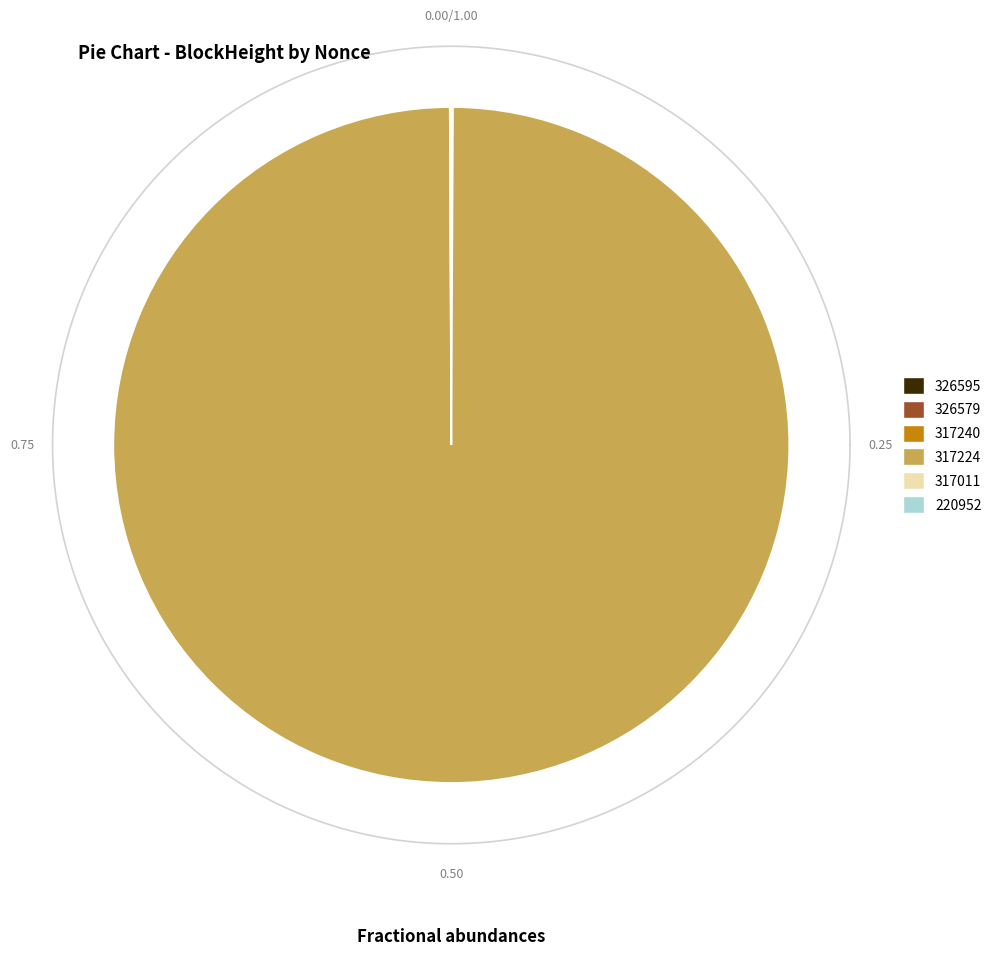

Is it true that 317240 is 6% of the pie?

False